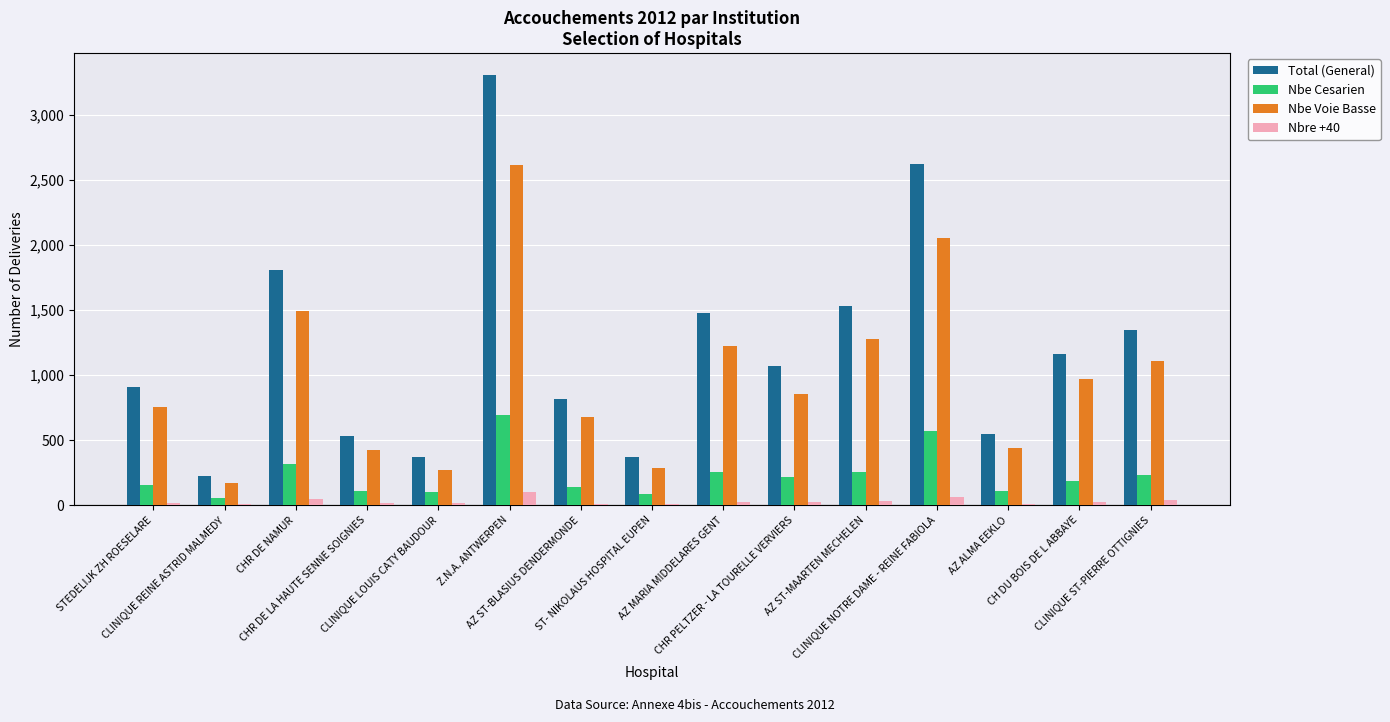

At how many categories does at least one series exceed 789?

10